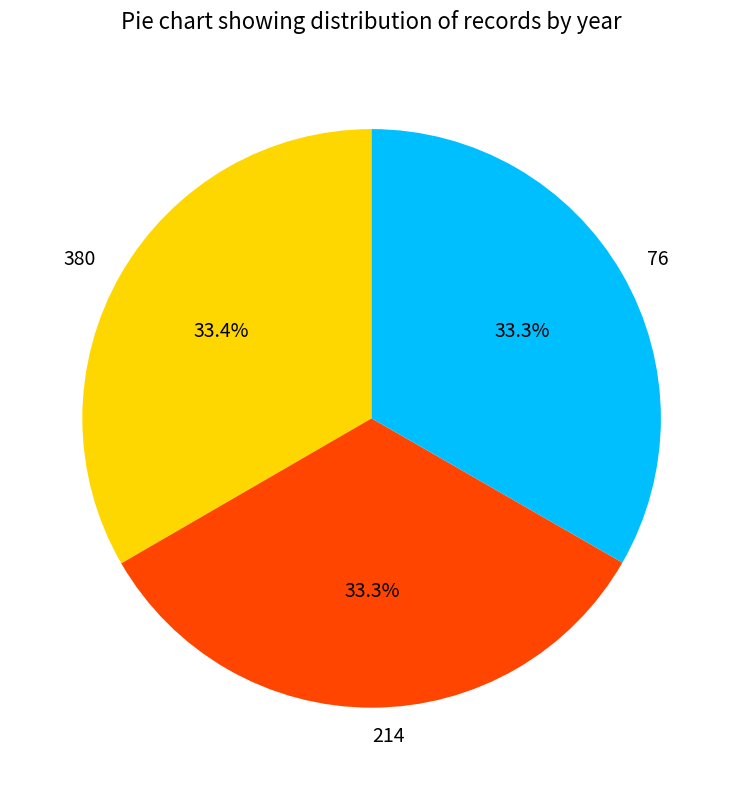

Is it true that 76 is 22% of the pie?

False